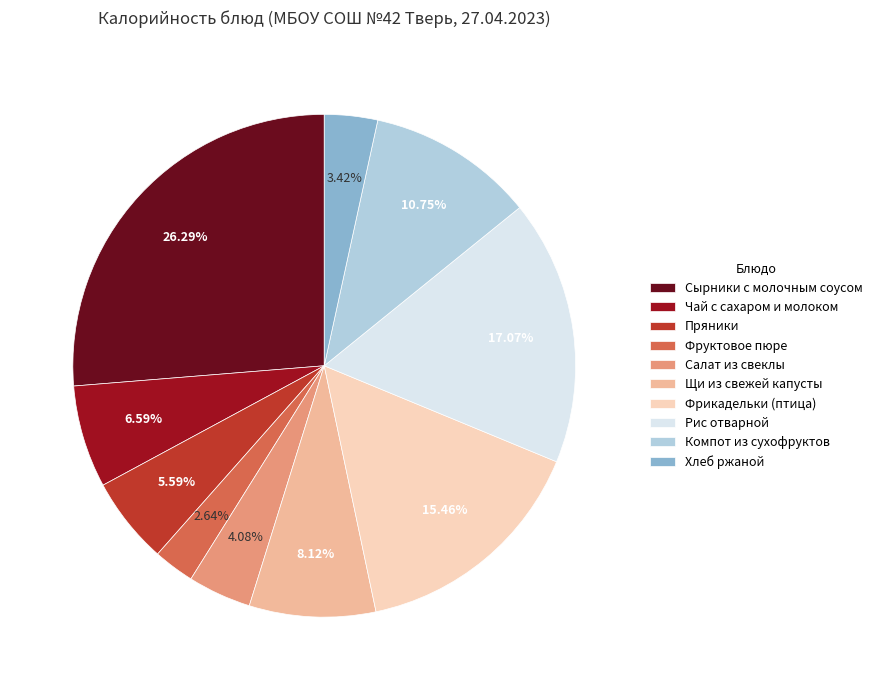

Which has a higher value, Хлеб ржаной or Чай с сахаром и молоком?

Чай с сахаром и молоком